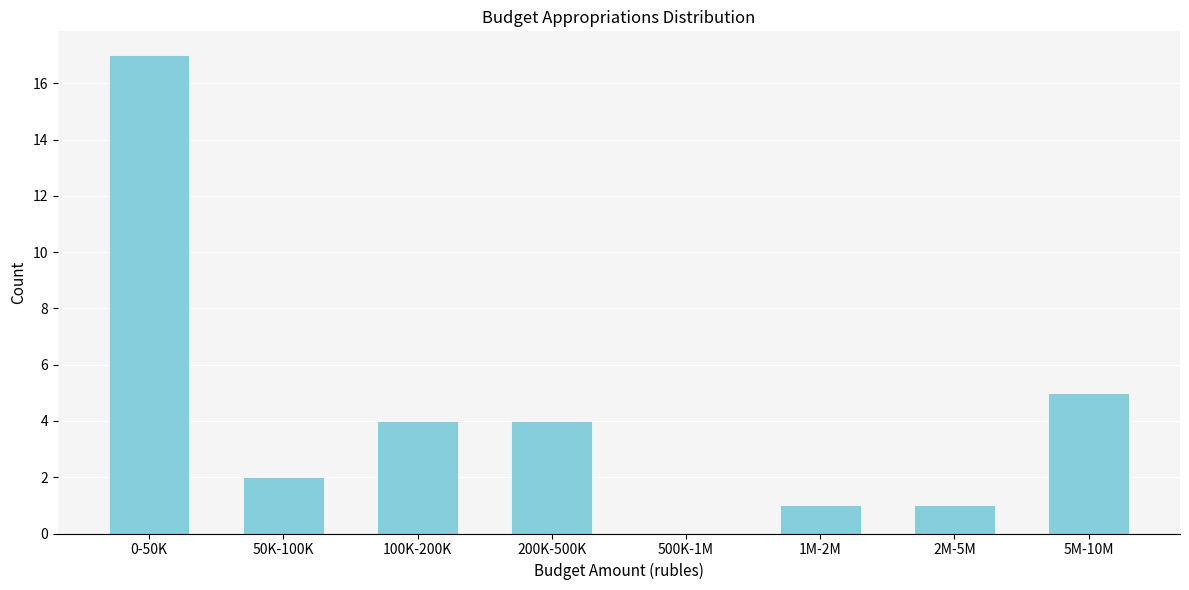

Reading left to right, list all the values displayed in this chart.

0-50K=17	50K-100K=2	100K-200K=4	200K-500K=4	500K-1M=0	1M-2M=1	2M-5M=1	5M-10M=5